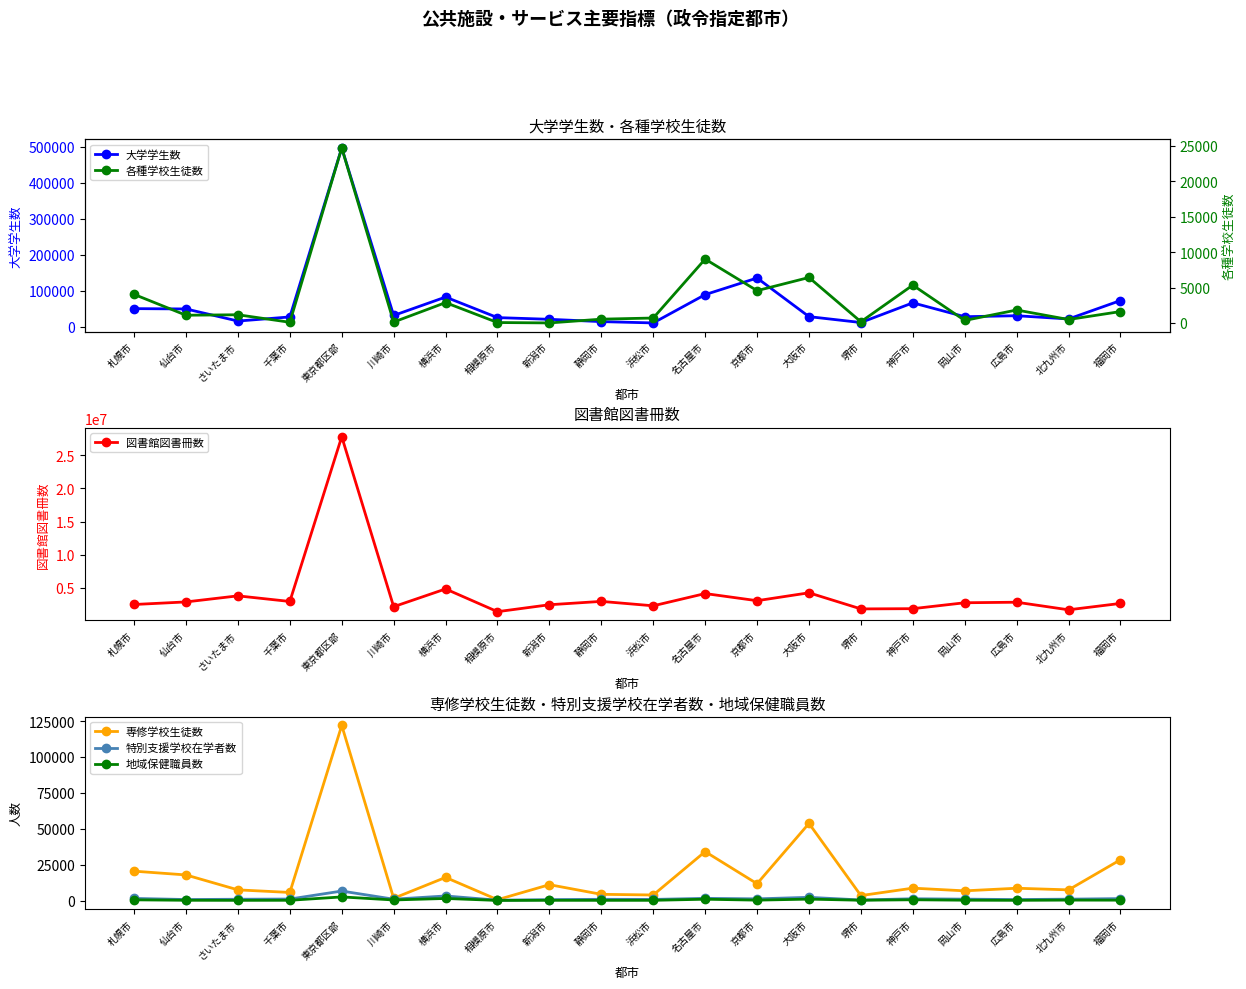

Reading left to right, transcribe all the data shown in this chart.

大学学生数: 50312	49417	15838	27262	496077	31358	82419	25402	20691	14289	10638	89154	135239	28096	11766	66355	27903	30642	21614	72717
各種学校生徒数: 4052	1111	1177	117	24723	149	2892	81	24	556	717	9033	4579	6438	189	5359	372	1847	505	1629
図書館図書冊数: 2495126	2884255	3798371	2952035	27810406	2162568	4840035	1411457	2457938	2963597	2297561	4146162	3068521	4259625	1829709	1864495	2758216	2838184	1693941	2657055
専修学校生徒数: 20580	17954	7549	5754	122108	1687	16235	711	11166	4450	3991	34201	11834	53844	3577	8751	6872	8693	7556	28541
特別支援学校在学者数: 1592	819	1017	1164	6729	1056	3306	368	759	980	899	1640	1290	2360	506	1351	1095	805	1087	1462
地域保健職員数: 606	299	250	295	2640	514	1568	195	272	257	268	1040	392	1111	316	659	352	268	424	382